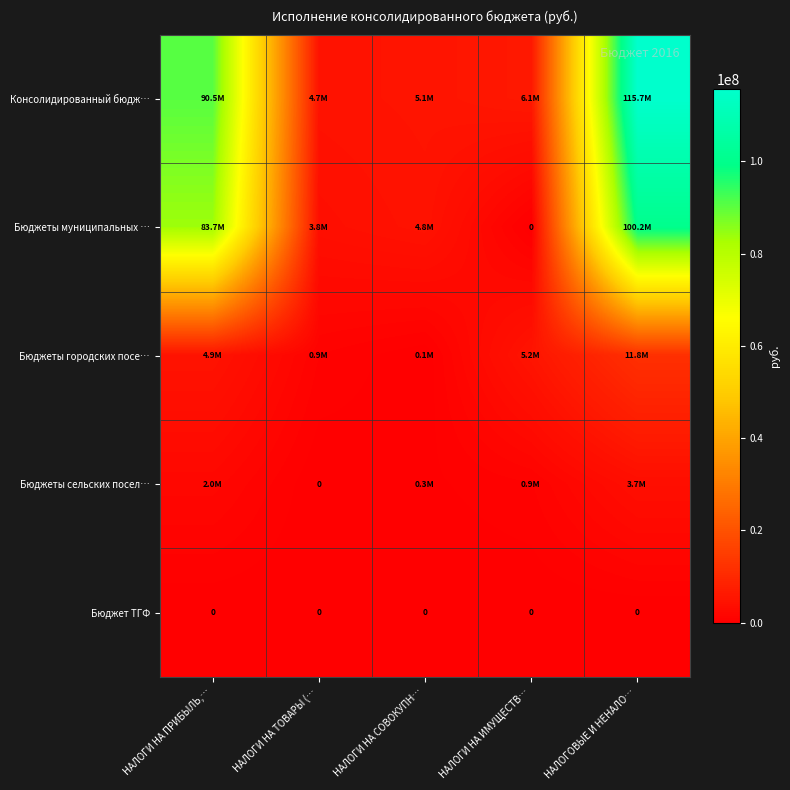

Rank the series by their maximum value, from lowest to highest.

Бюджет ТГФ, Бюджеты сельских посел…, Бюджеты городских посе…, Бюджеты муниципальных …, Консолидированный бюдж…